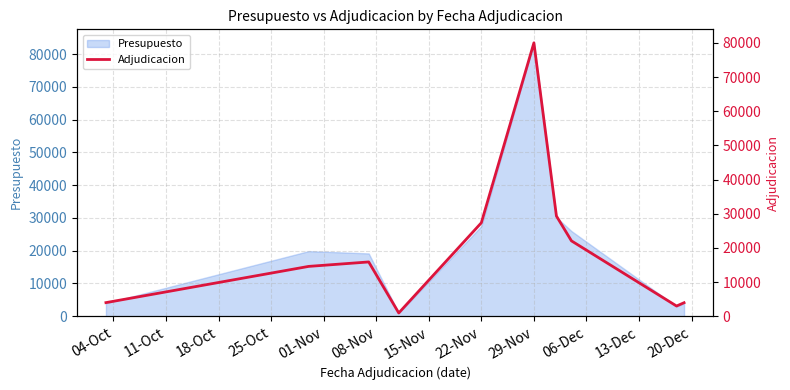

Between 18-Oct and 11-Oct, which is larger?

18-Oct